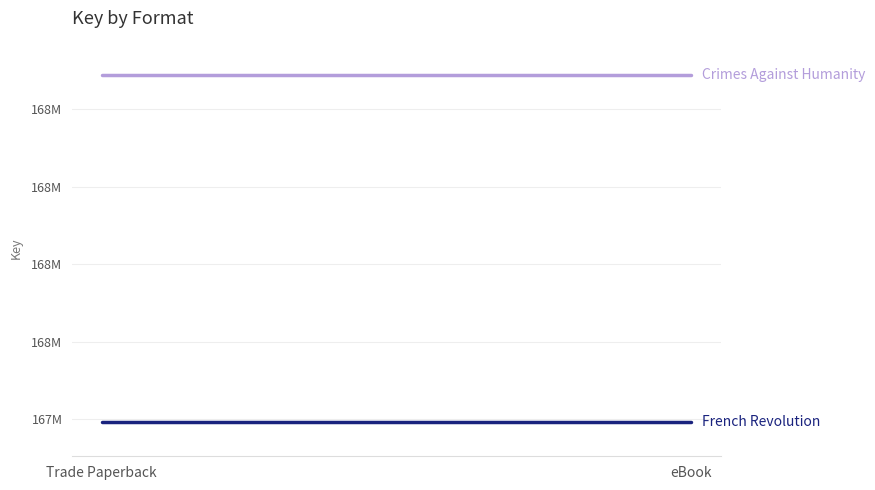

Is the value of Crimes Against Humanity at Trade Paperback greater than the value of French Revolution at eBook?

Yes